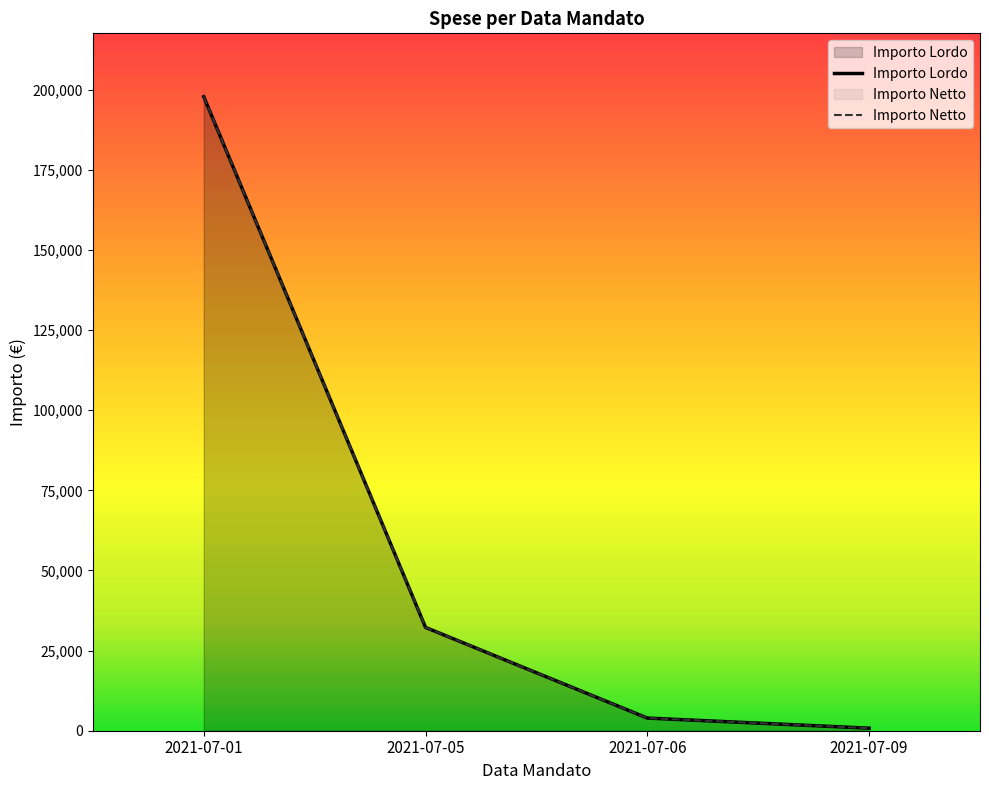

True or false: Importo Netto and Importo Lordo cross at least once.

False